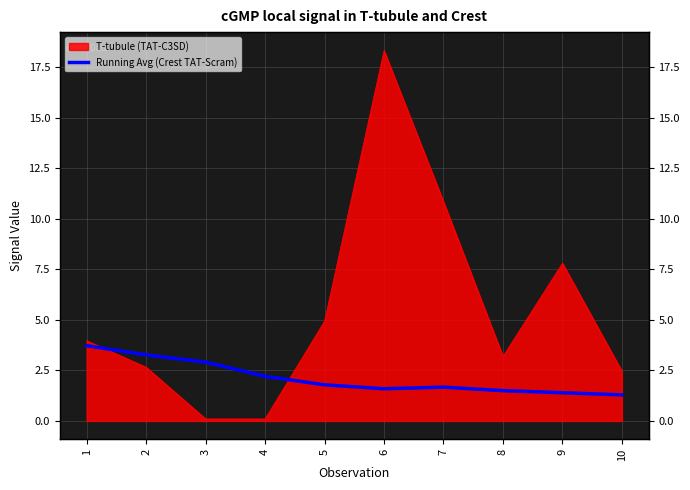

How many data points does each series have?

10